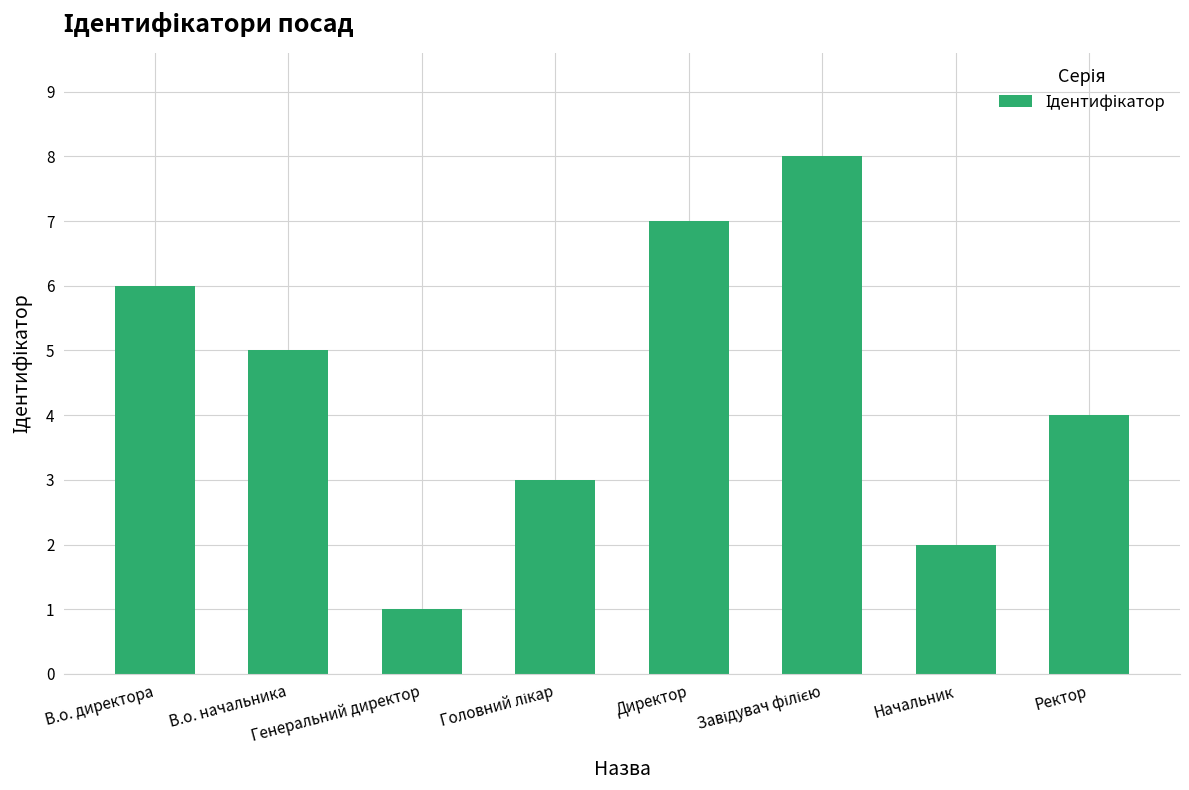

What is the value of the 3rd bar from the left?

1